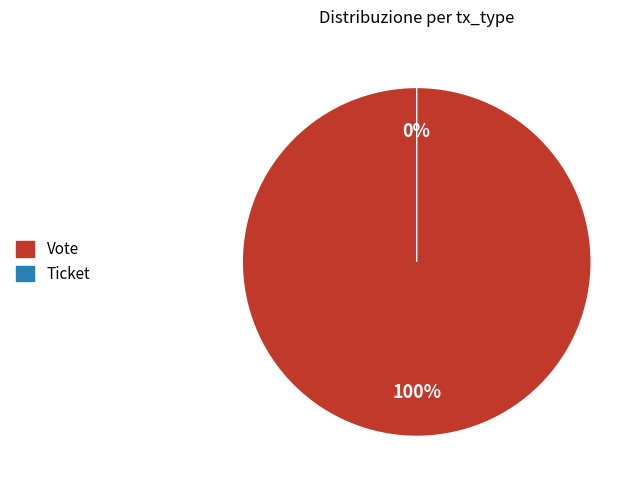

To the nearest percent, what portion does Vote represent?

100%